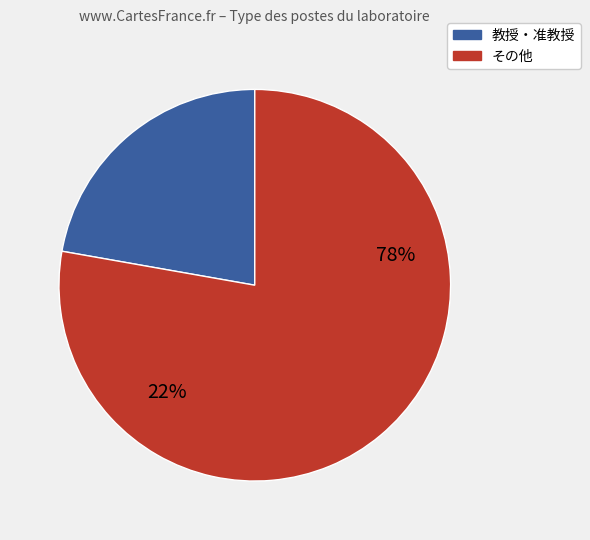

True or false: 准教授 accounts for 1% of the total.

False